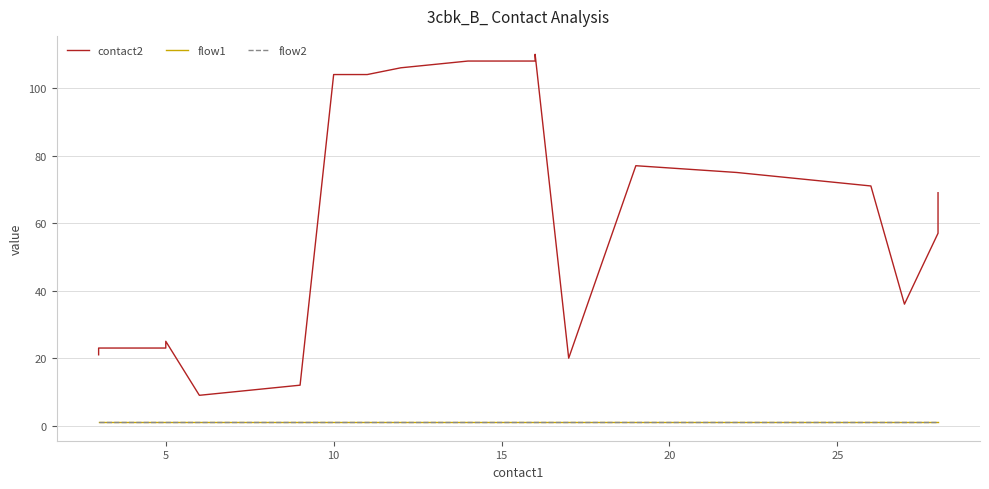

What is the maximum value for contact2?

110